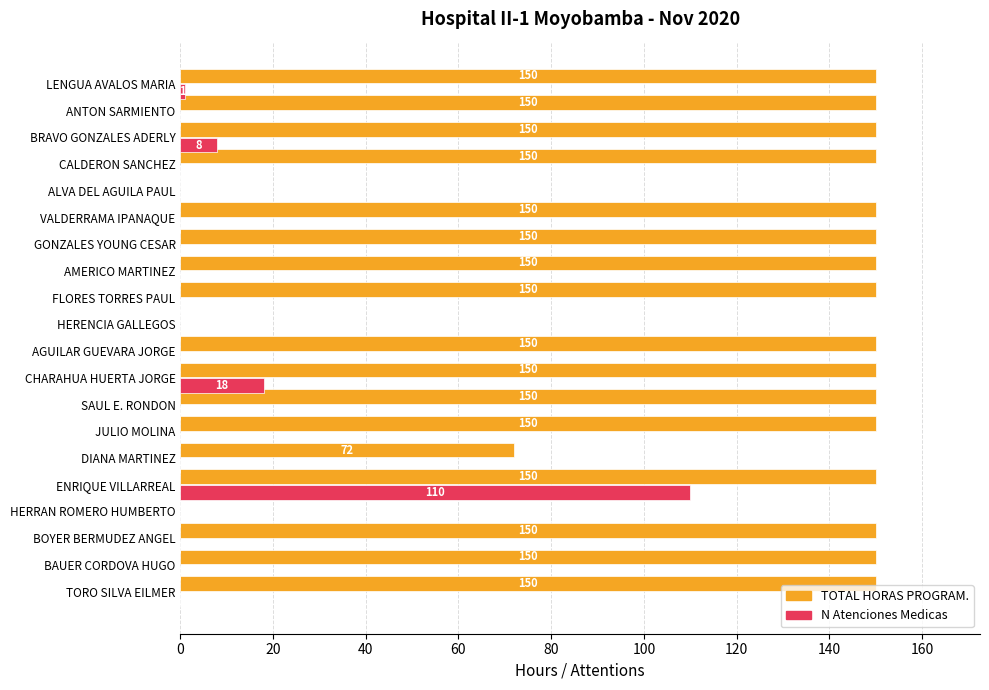

Is it true that N Atenciones Medicas equals -47 at AGUILAR GUEVARA JORGE?

False